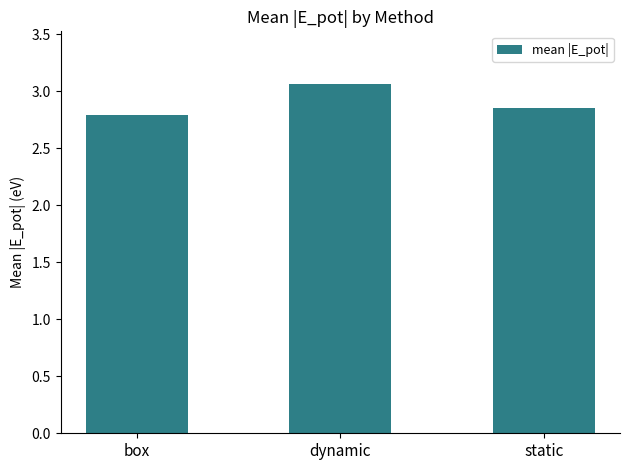

Which has a higher value, static or box?

static